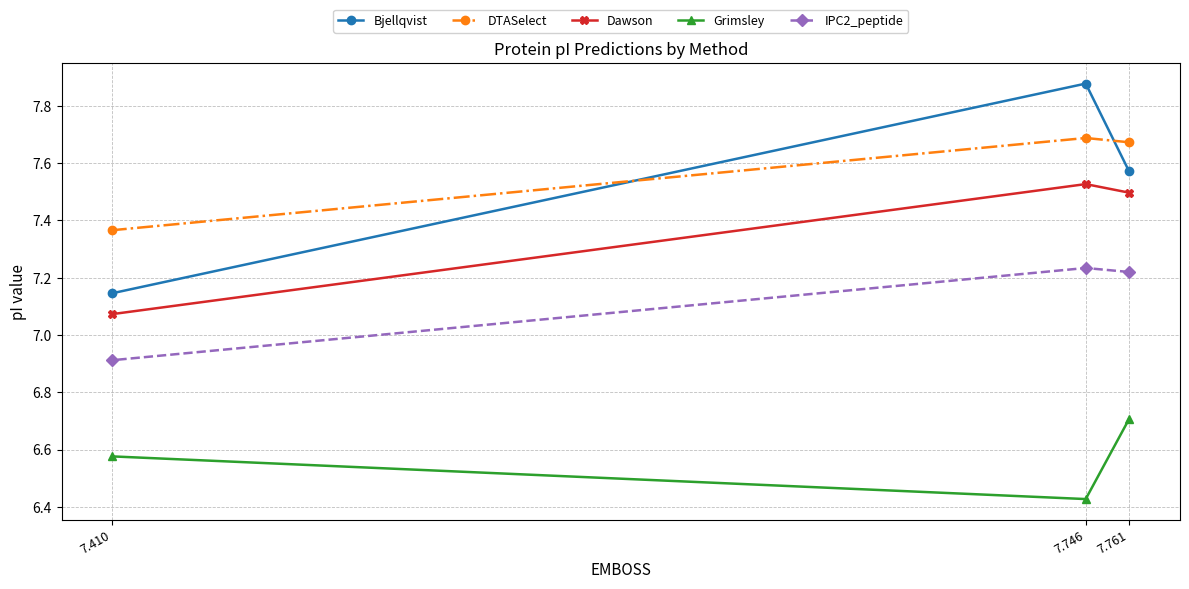

Is it true that DTASelect equals 12.1 at 7.761?

False